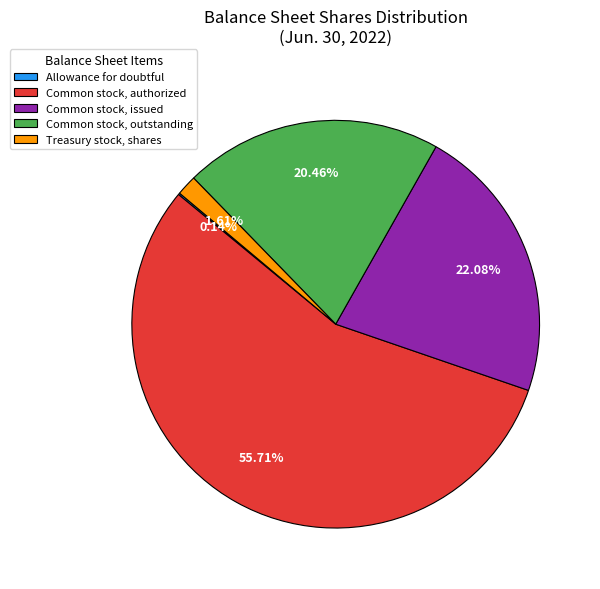

Does any single category account for the majority?

Yes